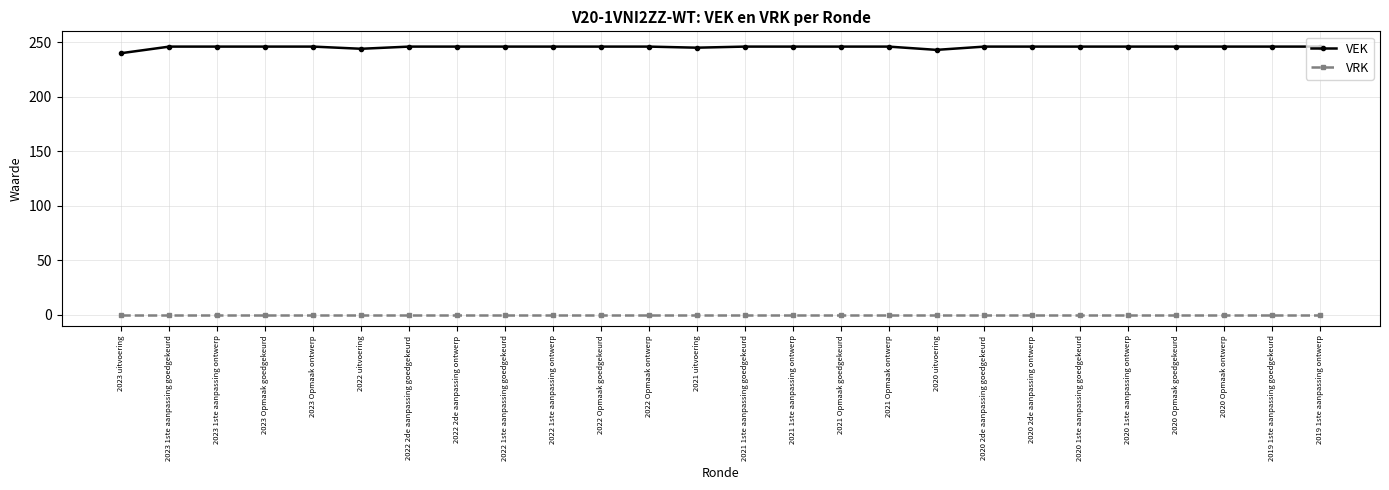

True or false: VRK has a value of 0 at 2021 Opmaak ontwerp.

True